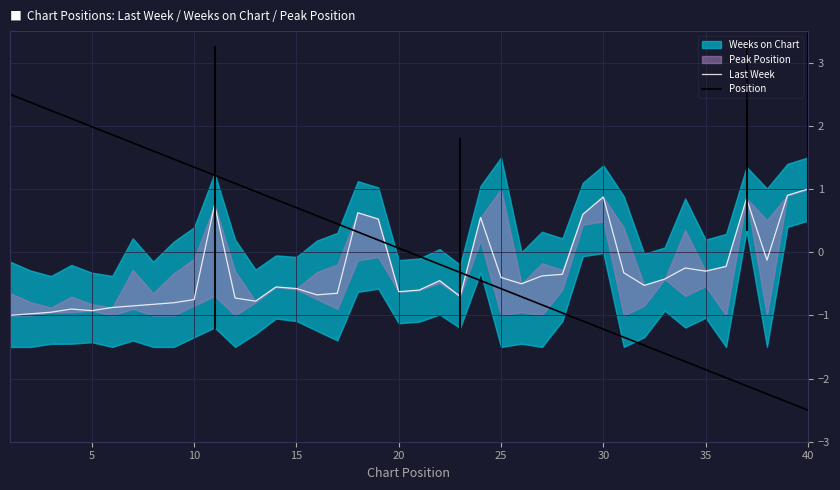

What is the difference between the Position values at 33 and 27?

0.8